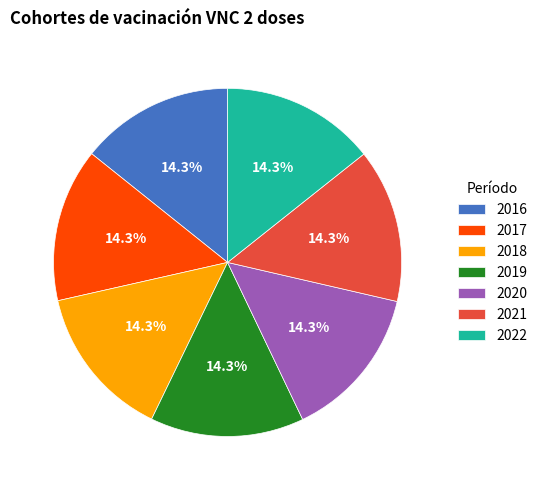

Approximately how many times larger is the value at 2019 compared to 2020?

1.0